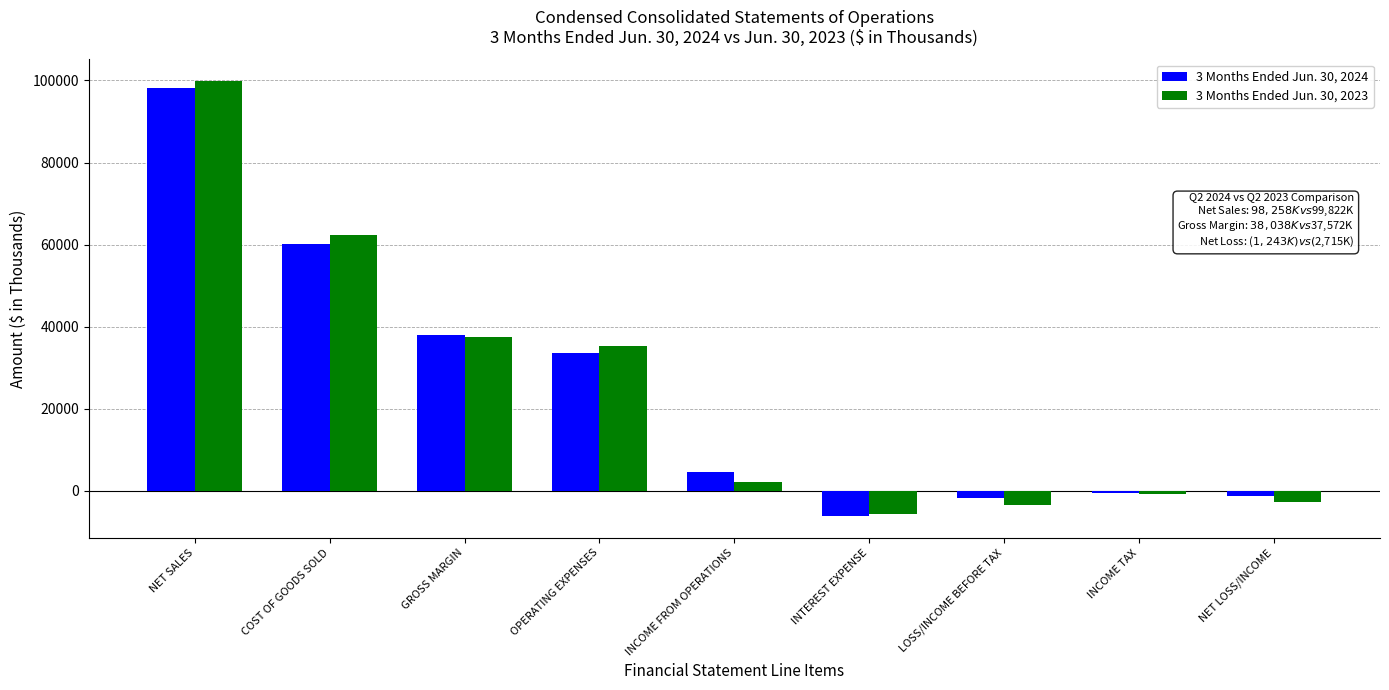

What value does the 3 Months Ended Jun. 30, 2023 series have at OPERATING EXPENSES, to the nearest 100?

35400